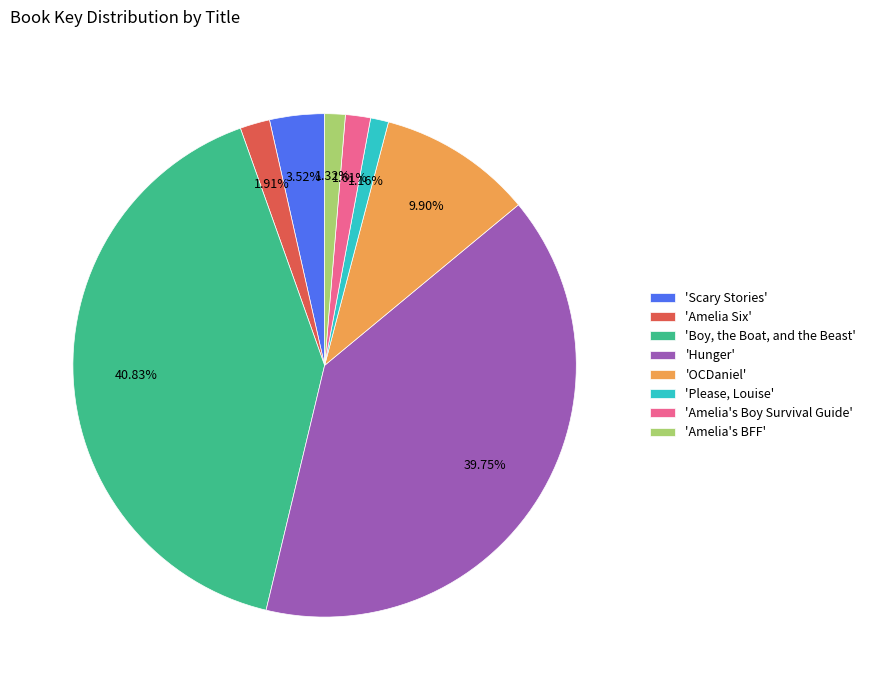

Does any single category account for the majority?

No